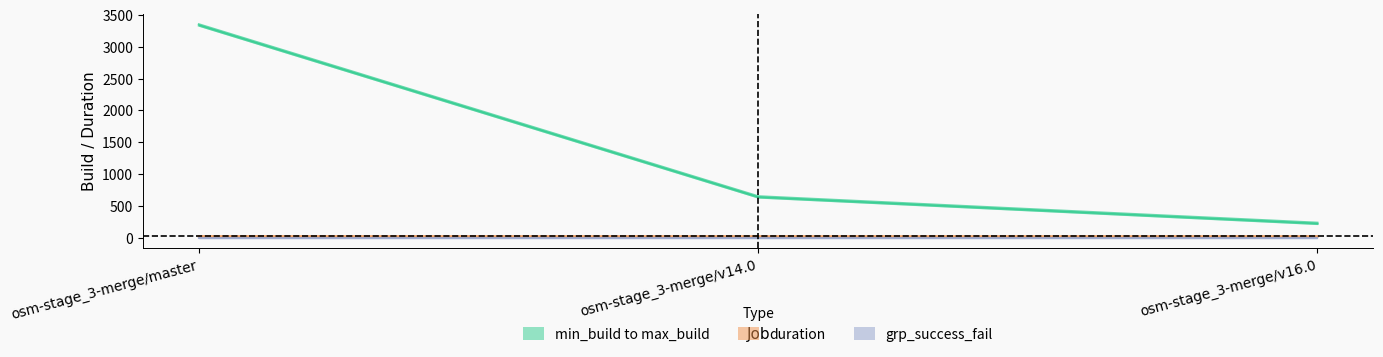

Reading left to right, what are all the values shown in this chart?

min_build: osm-stage_3-merge/master=3334.0	osm-stage_3-merge/v14.0=632.0	osm-stage_3-merge/v16.0=216.0
max_build: osm-stage_3-merge/master=3355.0	osm-stage_3-merge/v14.0=652.0	osm-stage_3-merge/v16.0=236.0
duration: osm-stage_3-merge/master=21.5	osm-stage_3-merge/v14.0=20.6	osm-stage_3-merge/v16.0=20.6
grp_success_fail: osm-stage_3-merge/master=1.0	osm-stage_3-merge/v14.0=1.0	osm-stage_3-merge/v16.0=1.0